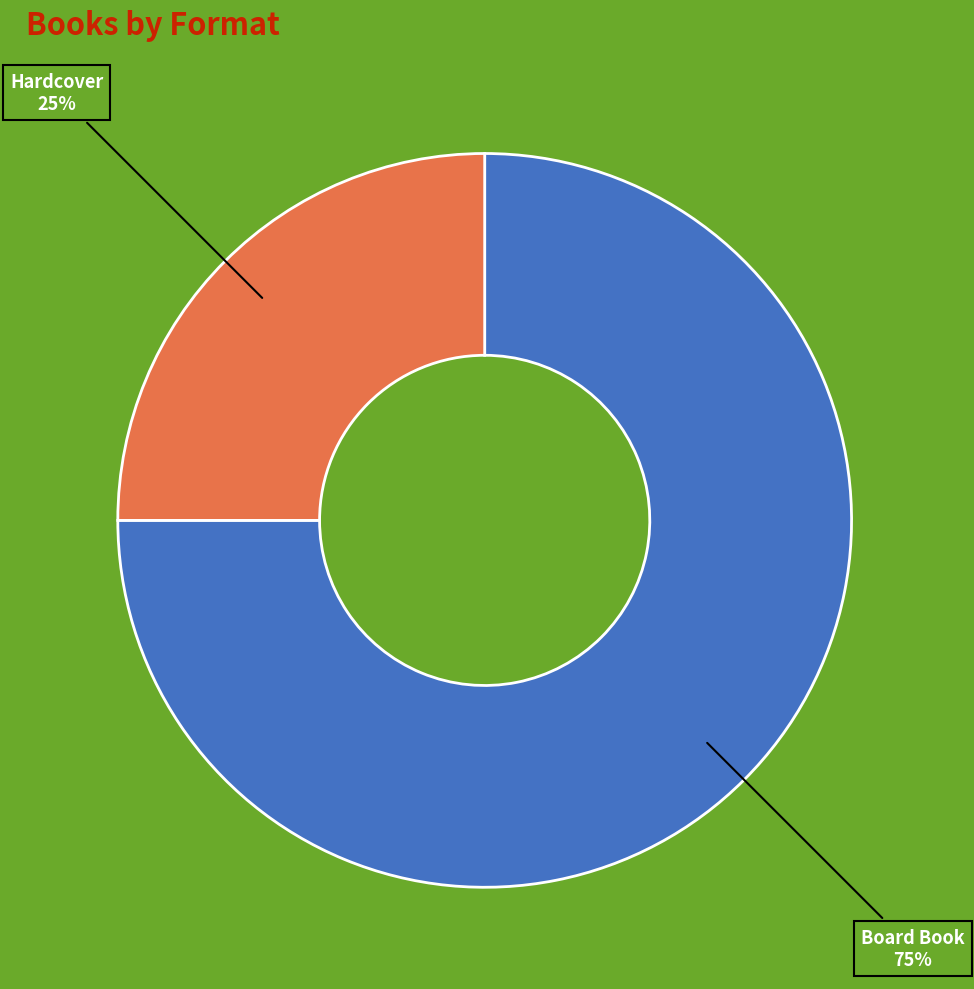

To the nearest percent, what is the difference between the largest and smallest slice percentages?

50%